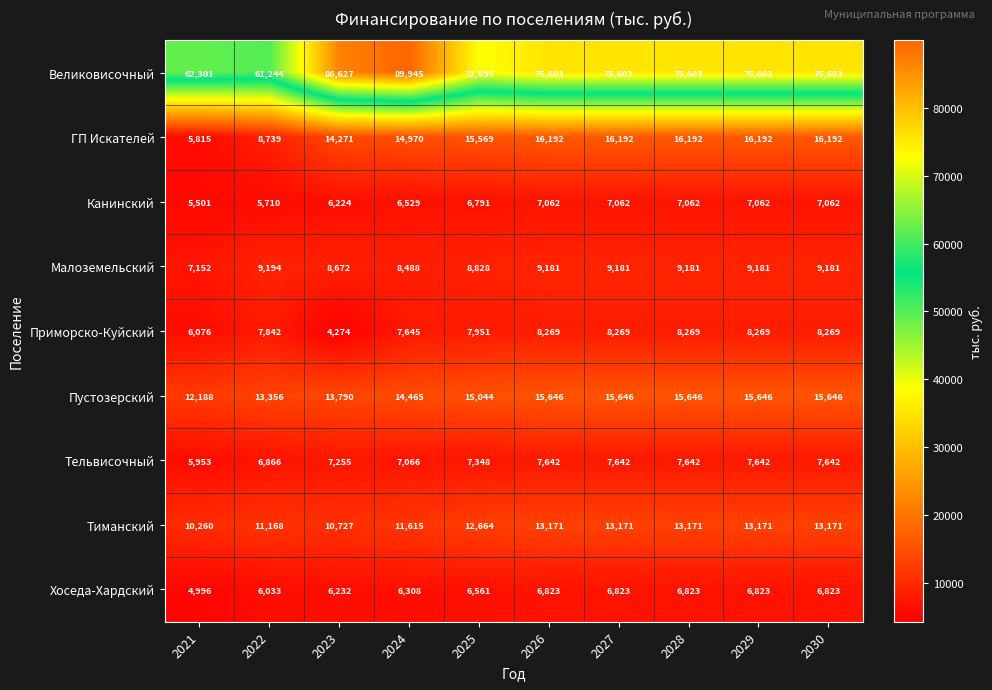

The ГП Искателей series shows 9147 at 2027. True or false?

False